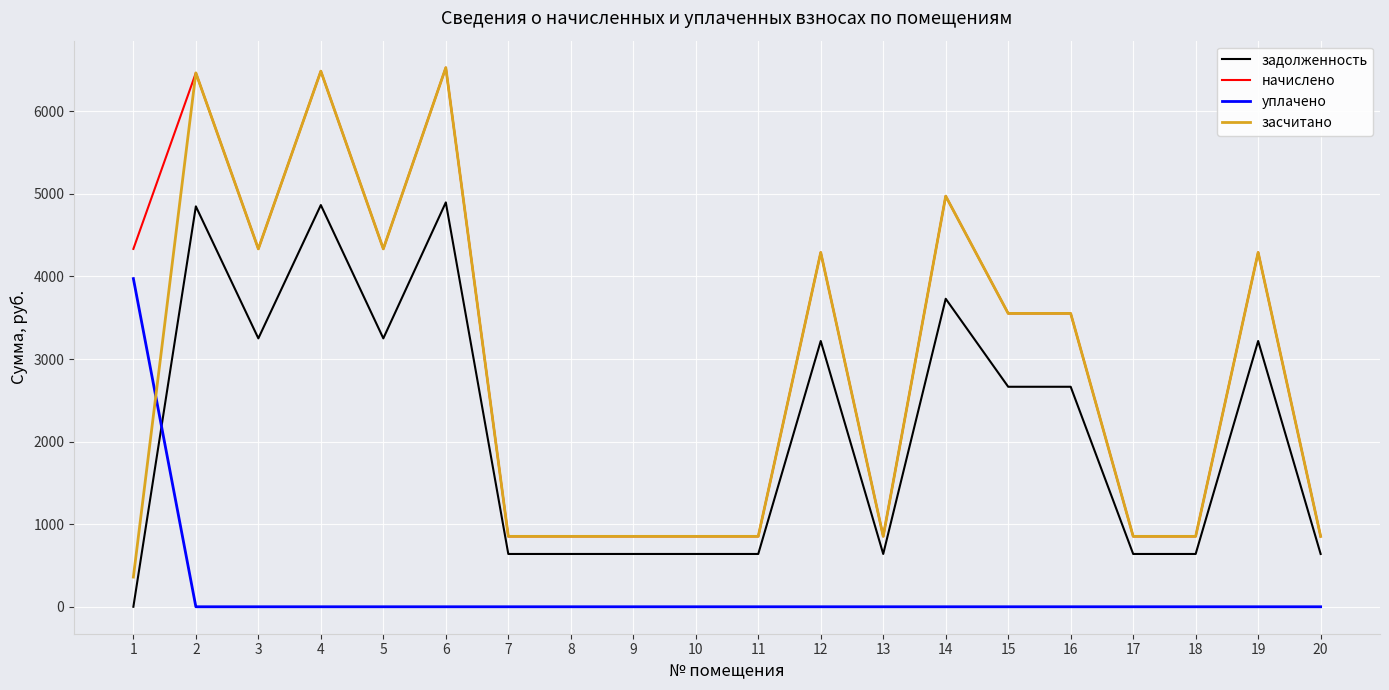

The value of засчитано at 11 is 852.5. True or false?

True